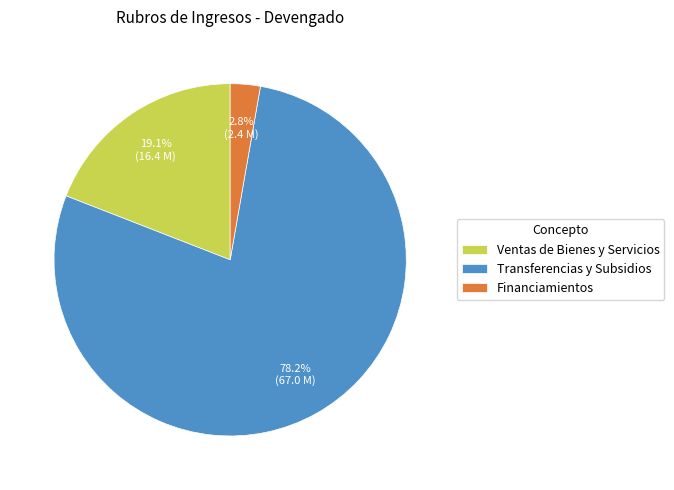

Which category has the smallest portion of the pie?

Financiamientos